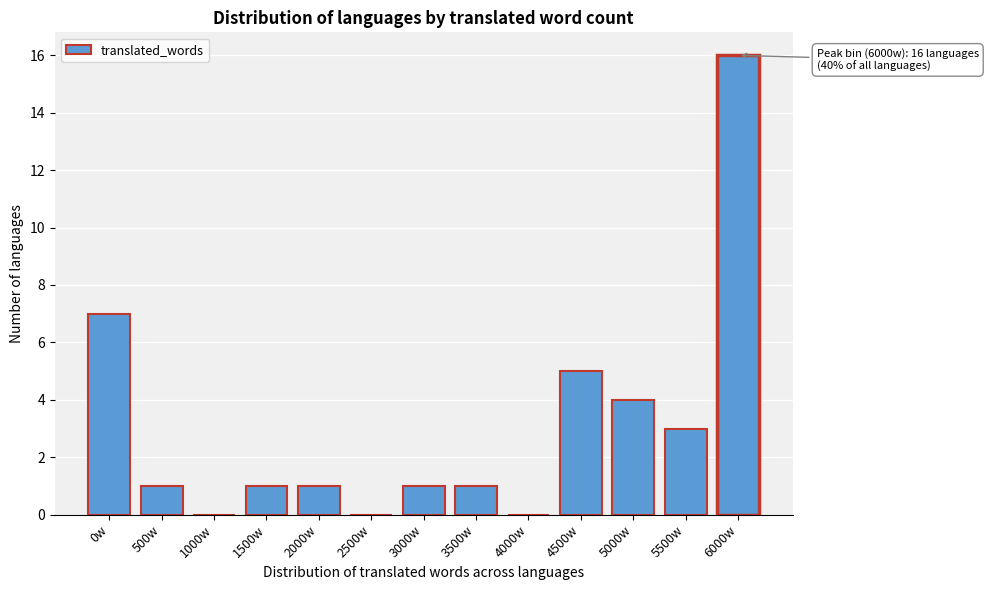

Reading right to left, extract all data points from this chart.

6000w=16	5500w=3	5000w=4	4500w=5	4000w=0	3500w=1	3000w=1	2500w=0	2000w=1	1500w=1	1000w=0	500w=1	0w=7